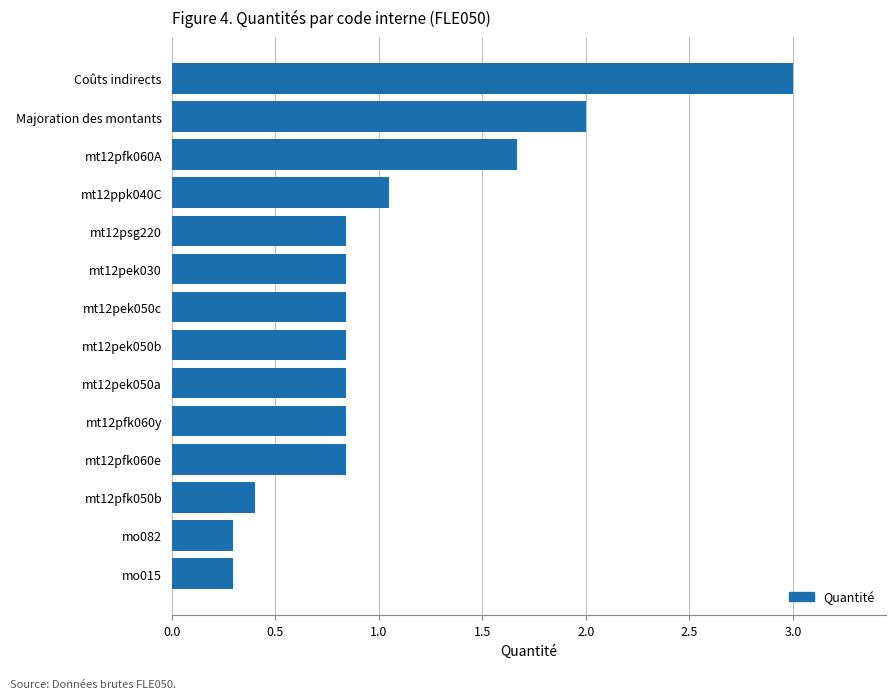

At which label is the value closest to 1?

mt12ppk040C